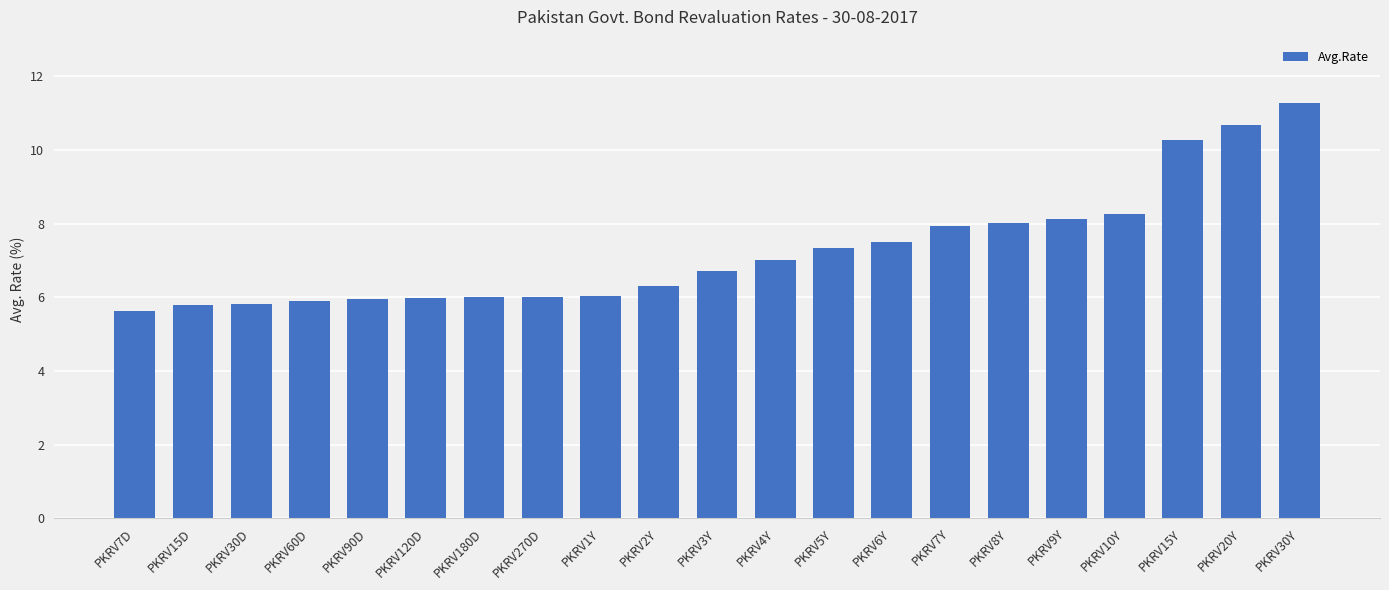

What is the smallest value displayed?

5.6